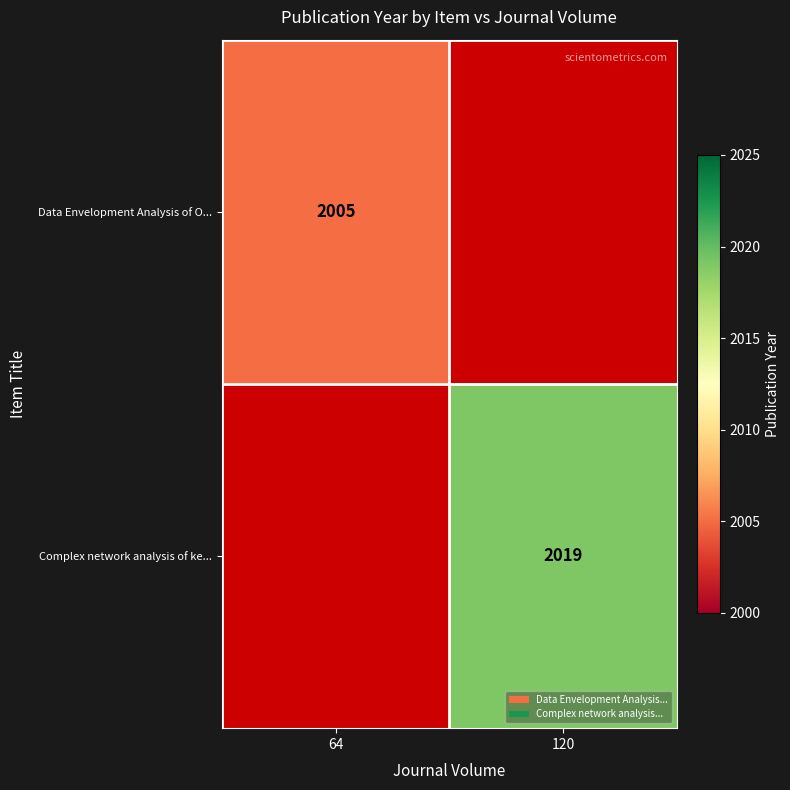

Between 120 and 64, which is larger?

64